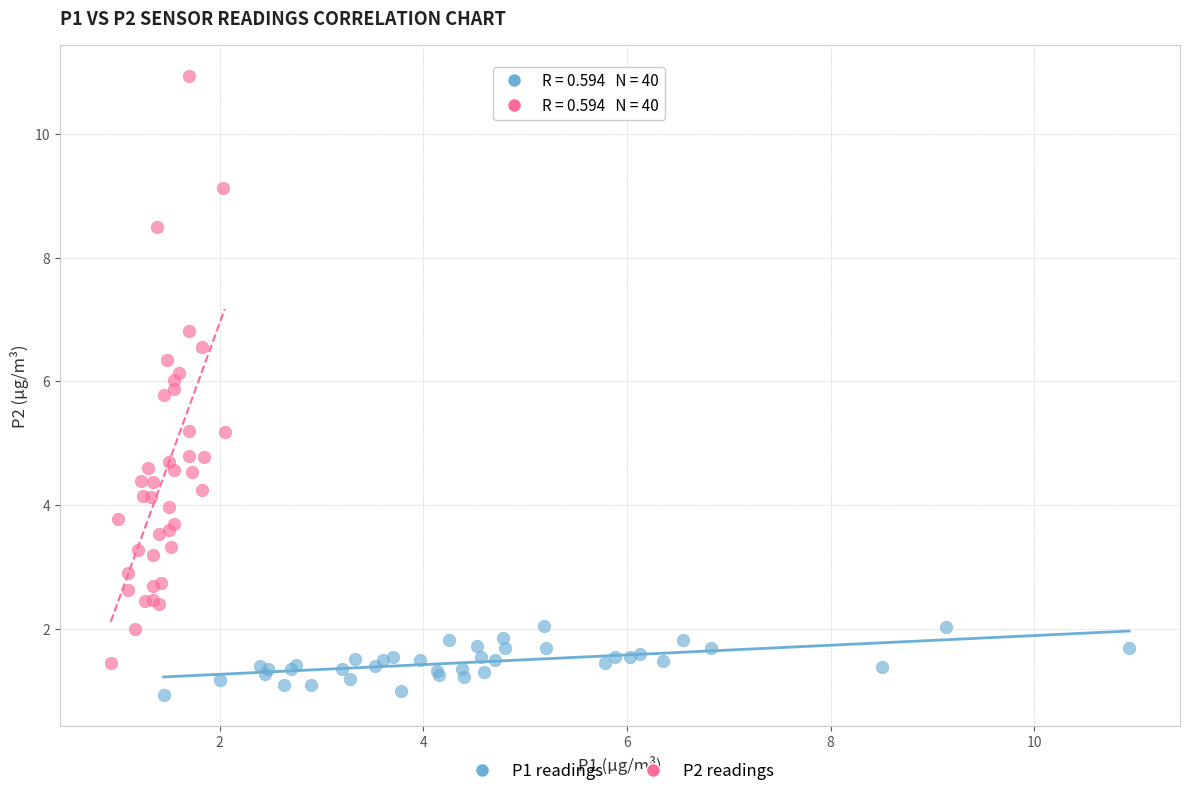

Which series contains the lowest Y value?

P1 readings